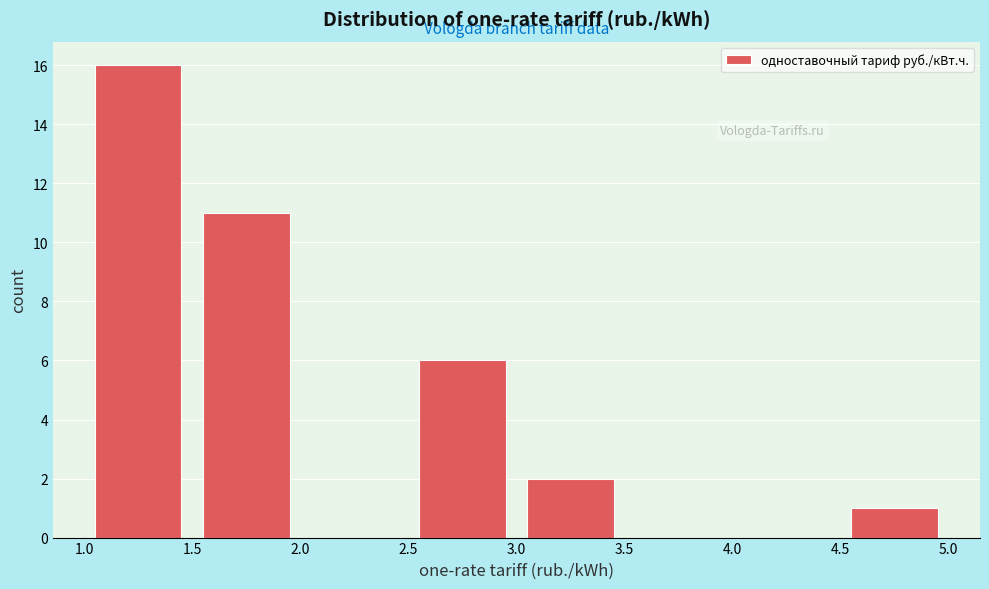

Which range on the x-axis has the tallest bar?

1.0 to 1.5